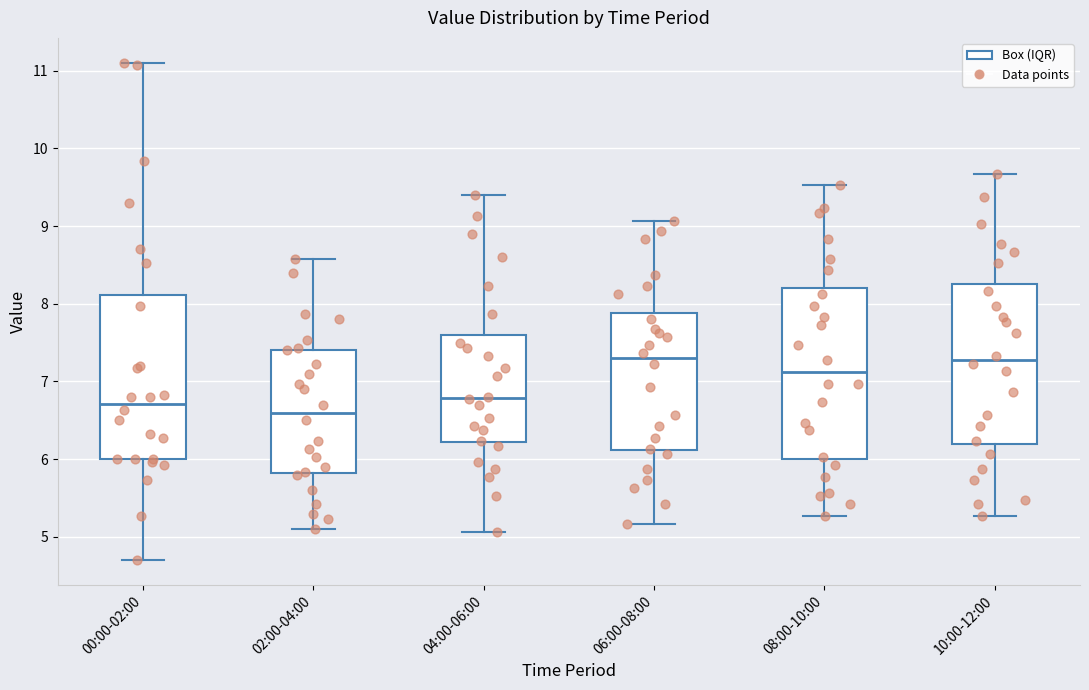

Where is the upper edge of the box for 00:00-02:00 on the y-axis? The values are not printed on the chart, so give them approximately, as read against the axis.

8.1